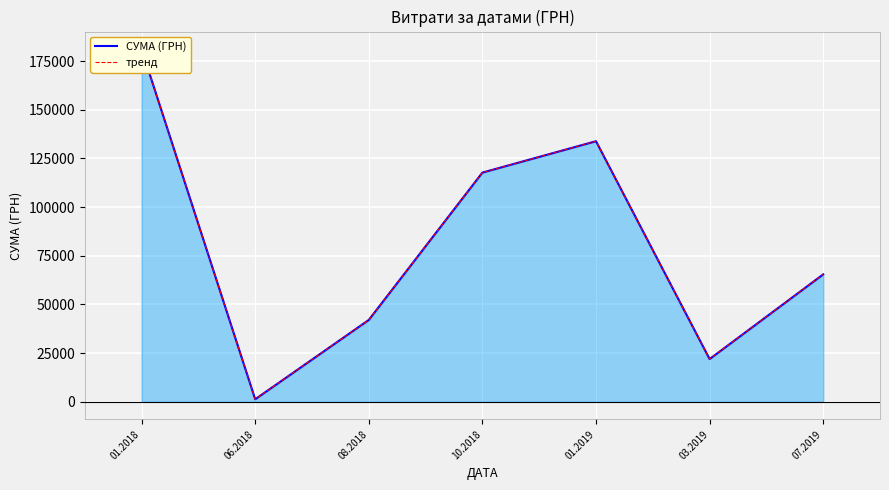

True or false: СУМА (ГРН) and тренд cross at least once.

False